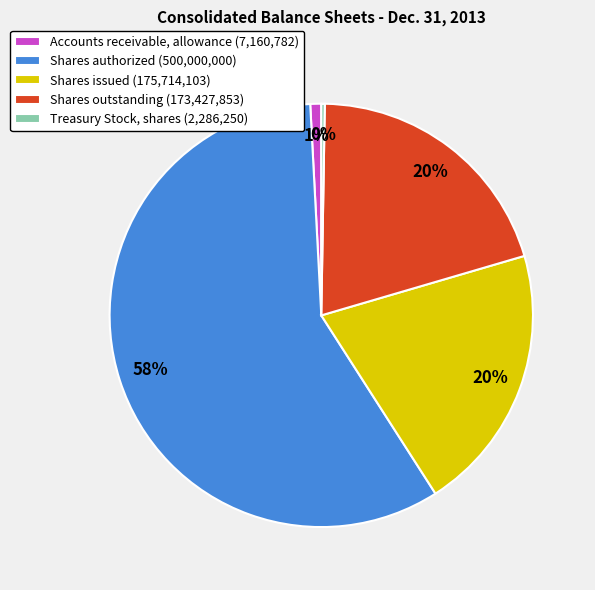

To the nearest percent, what percentage of the pie is Shares outstanding?

20%